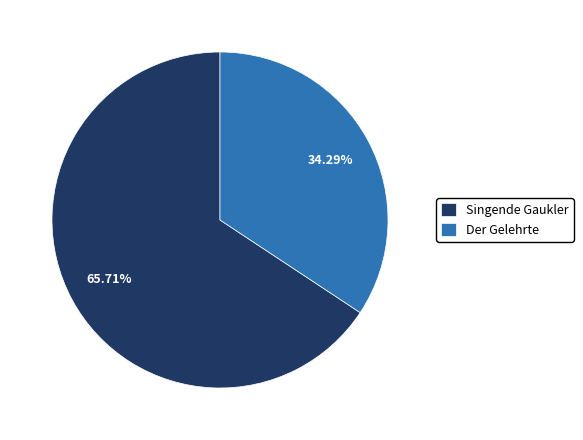

Does any single category account for the majority?

Yes